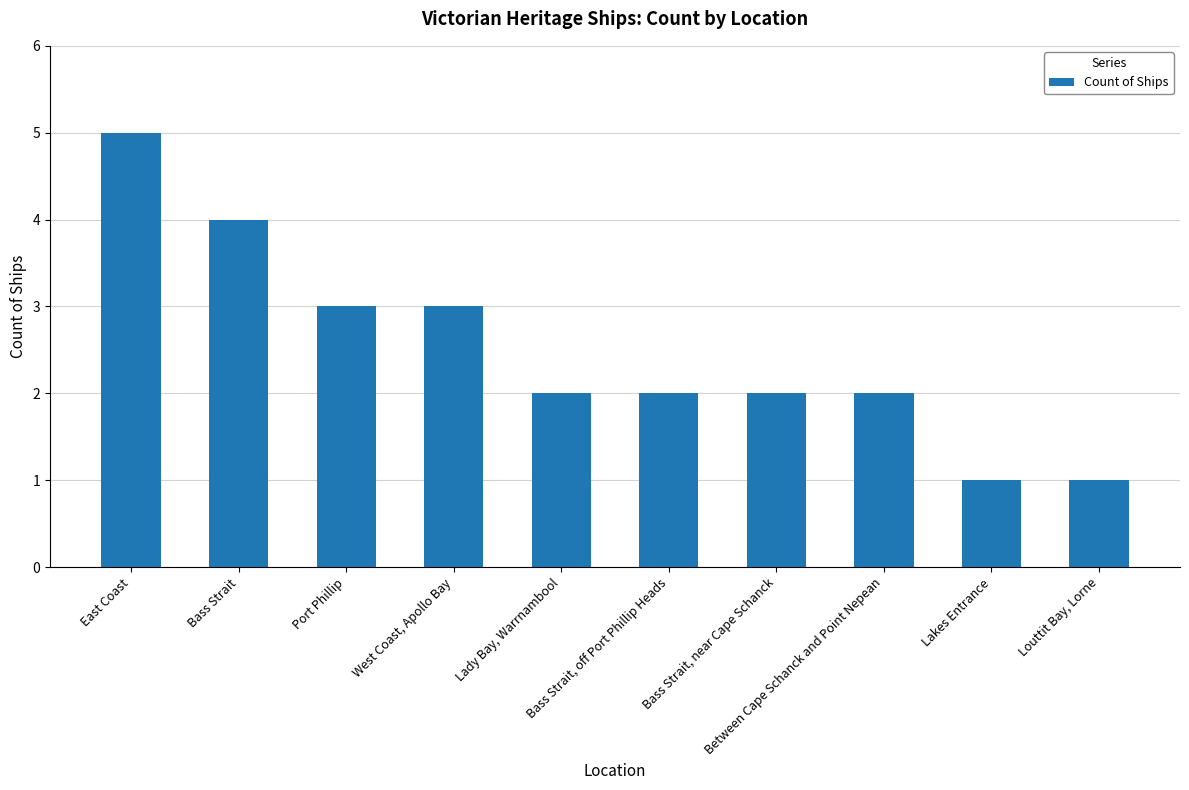

What is the difference between the values at Between Cape Schanck and Point Nepean and Lakes Entrance?

1